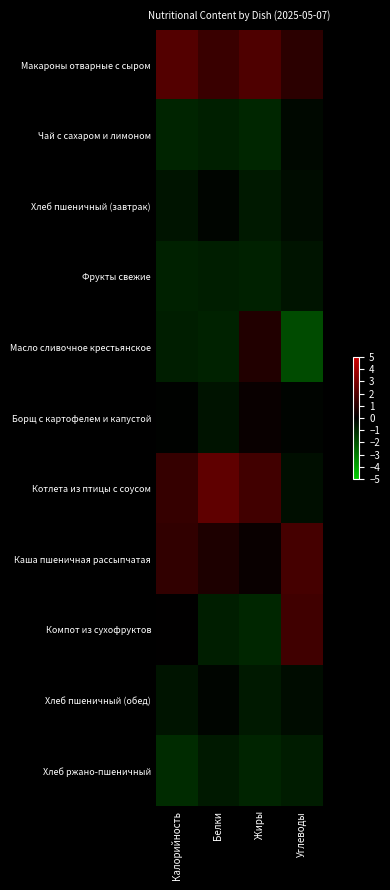

Which has a higher value, Калорийность or Жиры?

Калорийность